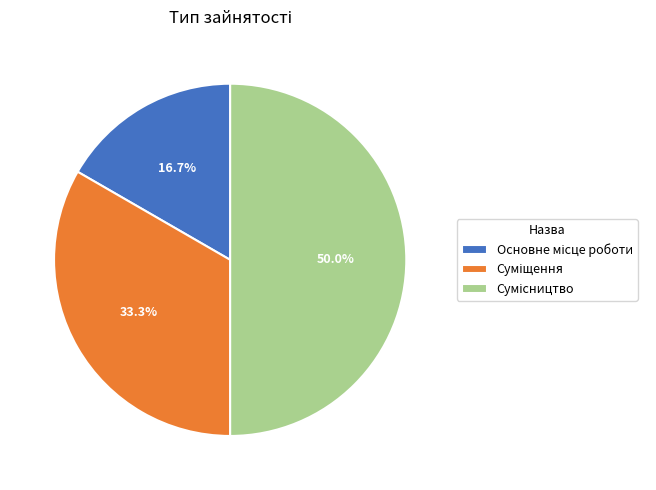

What is the ratio of the value at Сумісництво to the value at Суміщення?

1.5